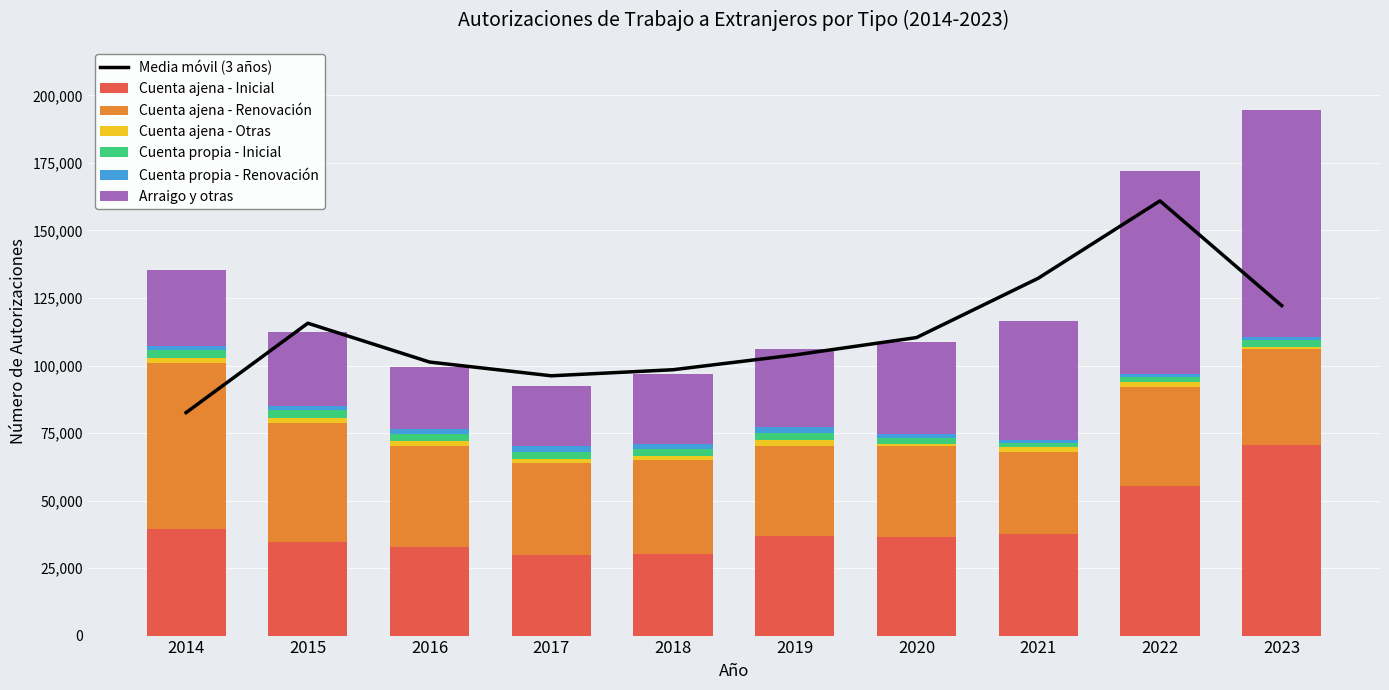

The value of Cuenta ajena - Inicial at 2016 is 50986. True or false?

False